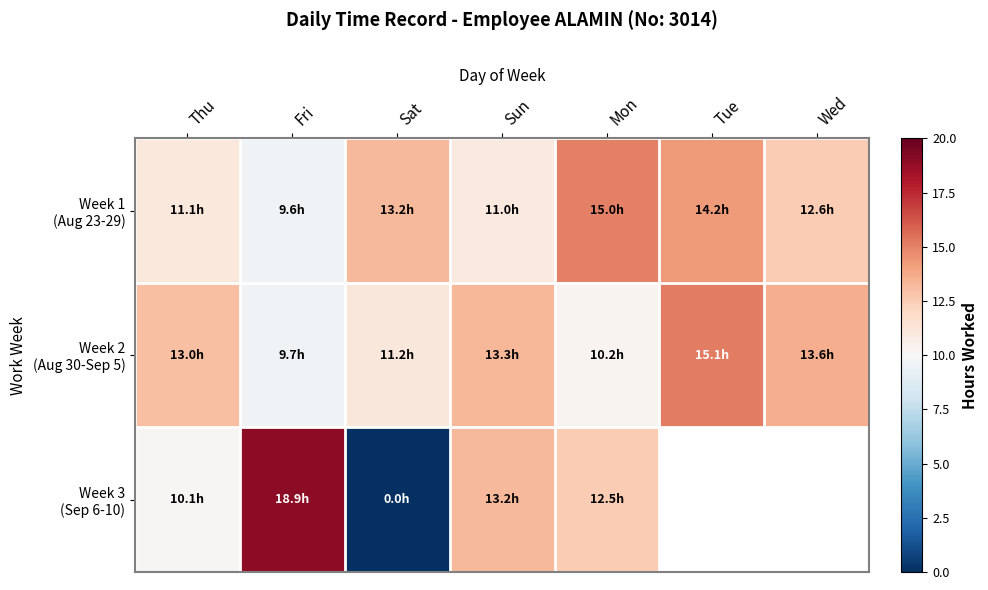

Rank the series at Thu from highest to lowest value.

Week 2 (Aug 30-Sep 5), Week 1 (Aug 23-29), Week 3 (Sep 6-10)